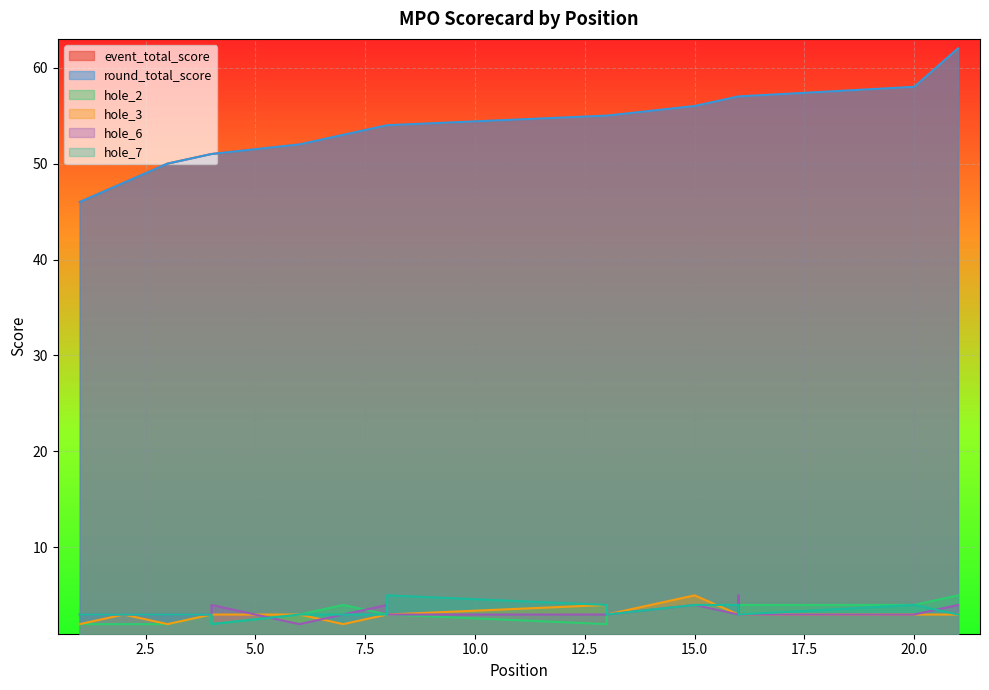

True or false: hole_7 has a value of 4 at 16.

False